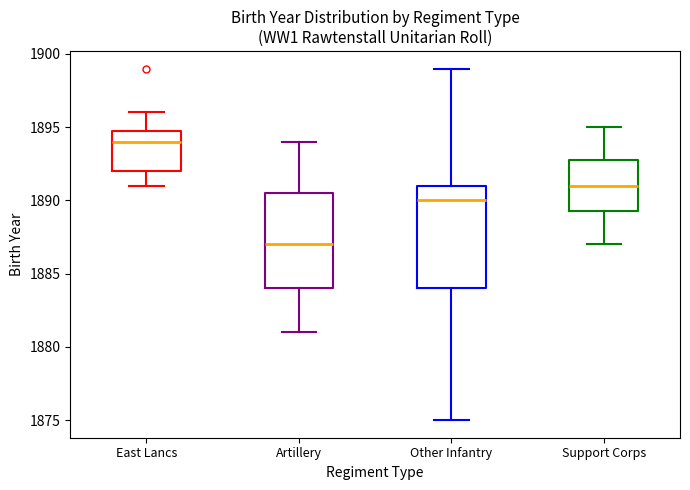

Reading left to right, transcribe this box plot: for each box, give where its median line is, the range the box spans, and where its two whiskers end, as read against the y-axis. The values are not printed on the chart, so give them approximately, as read against the axis.

East Lancs: median 1894.0, box 1892.0 to 1895.0, whiskers 1891.0 to 1896.0
Artillery: median 1887.0, box 1884.0 to 1890.5, whiskers 1881.0 to 1894.0
Other Infantry: median 1890.0, box 1884.0 to 1891.0, whiskers 1875.0 to 1899.0
Support Corps: median 1891.0, box 1889.5 to 1893.0, whiskers 1887.0 to 1895.0